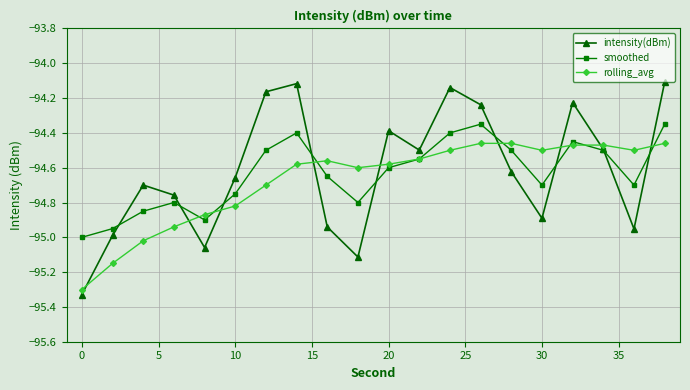

In intensity(dBm), how many points are higher than both neighbors (excluding endpoints)?

5